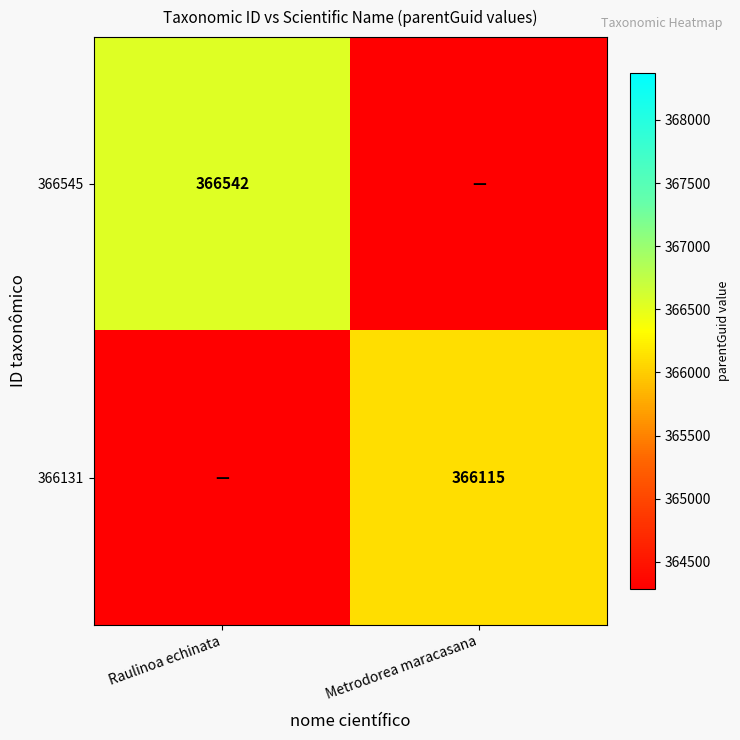

At which category is the sum across all series the highest?

Raulinoa echinata